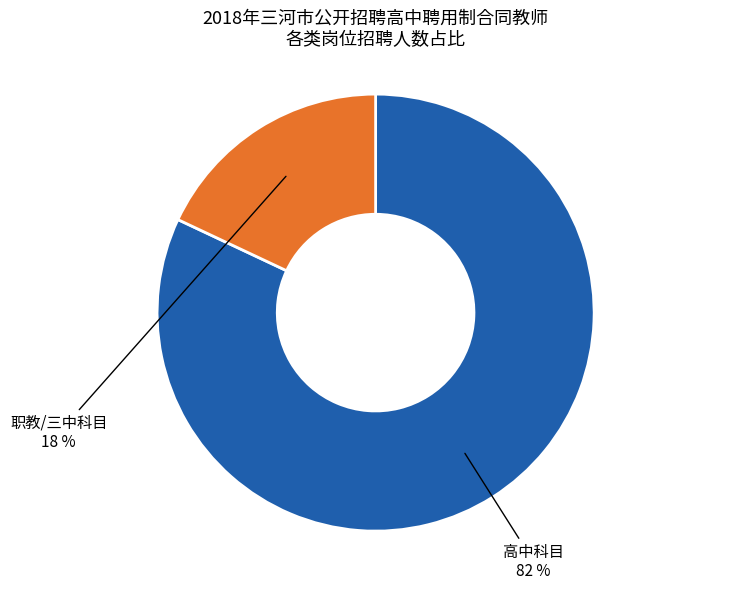

Is there a majority slice in this chart?

Yes